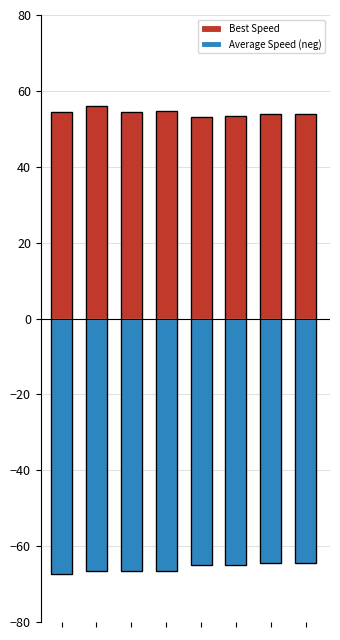

Is the value of Average Speed (neg) at 5 greater than the value of Best Speed at 5?

No